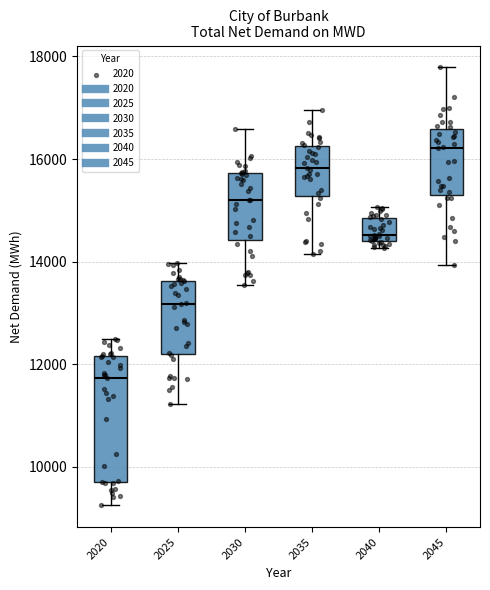

Which box has the lowest median line?

2020